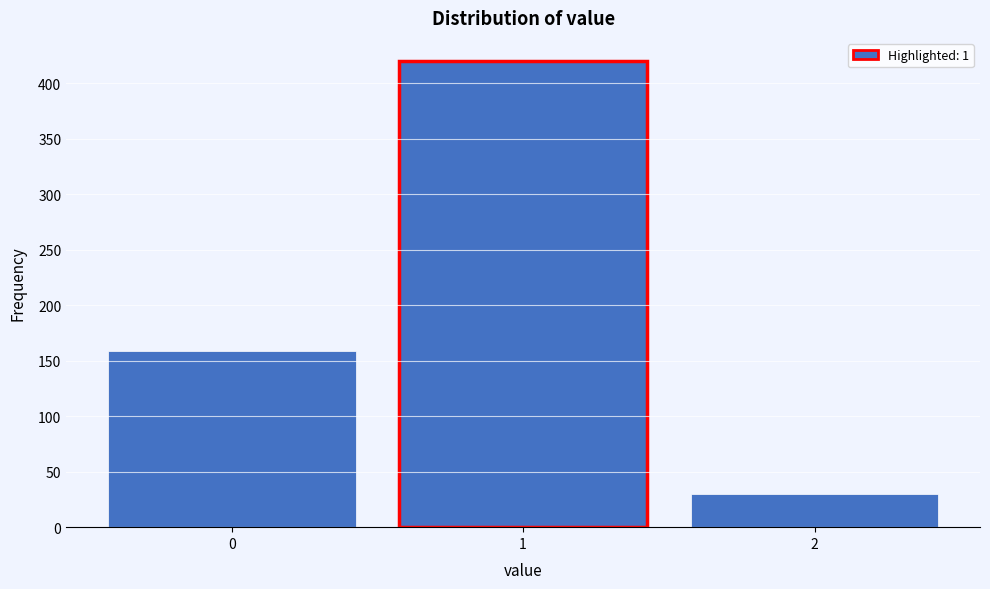

Reading left to right, transcribe all the data shown in this chart.

0=159	1=420	2=30